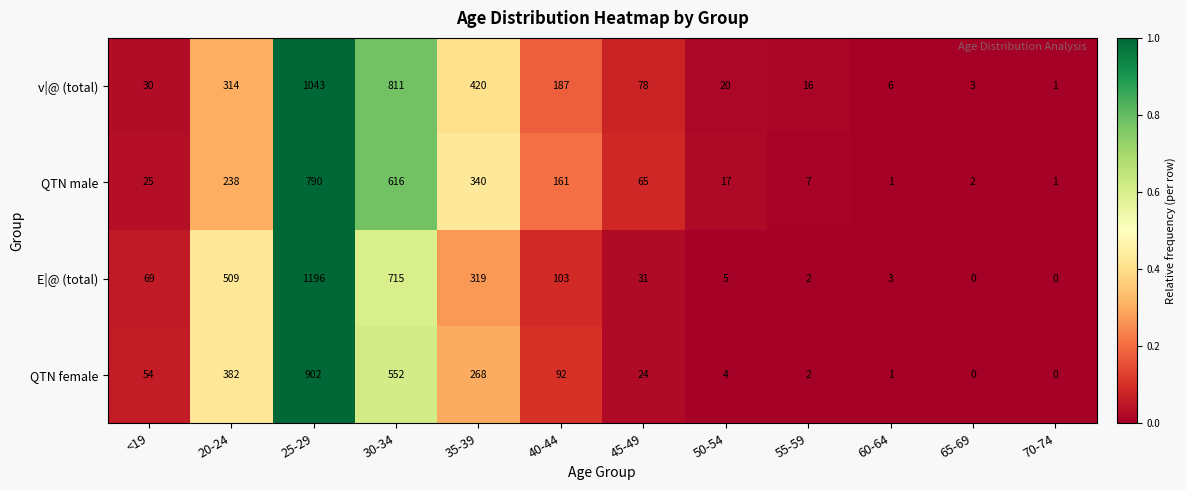

At which category does the chart reach its peak across all series?

25-29